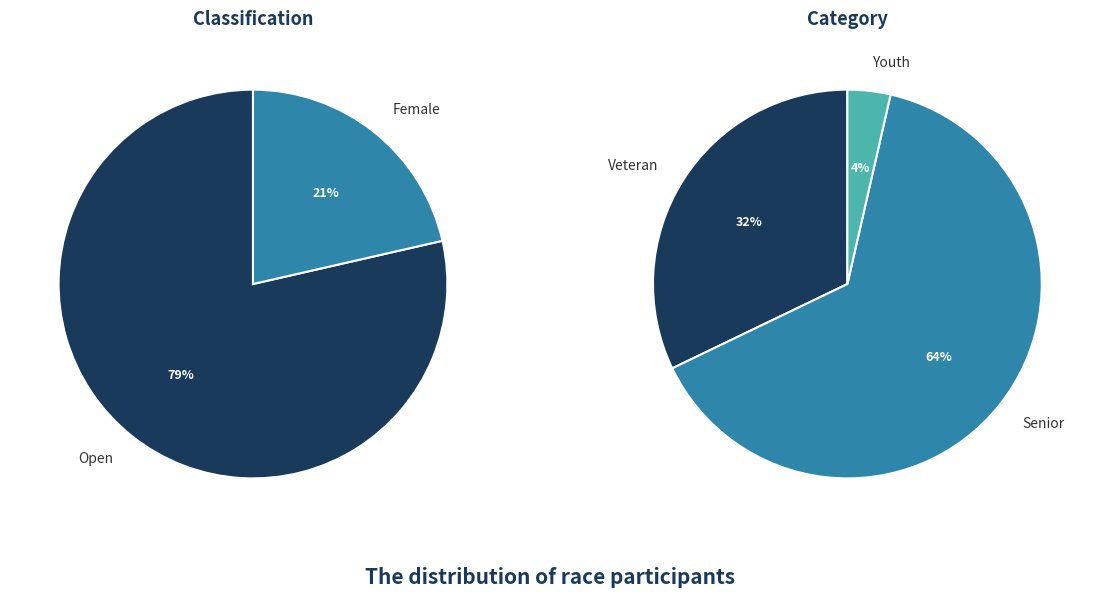

What is the total percentage of Open and Female?

100.0%